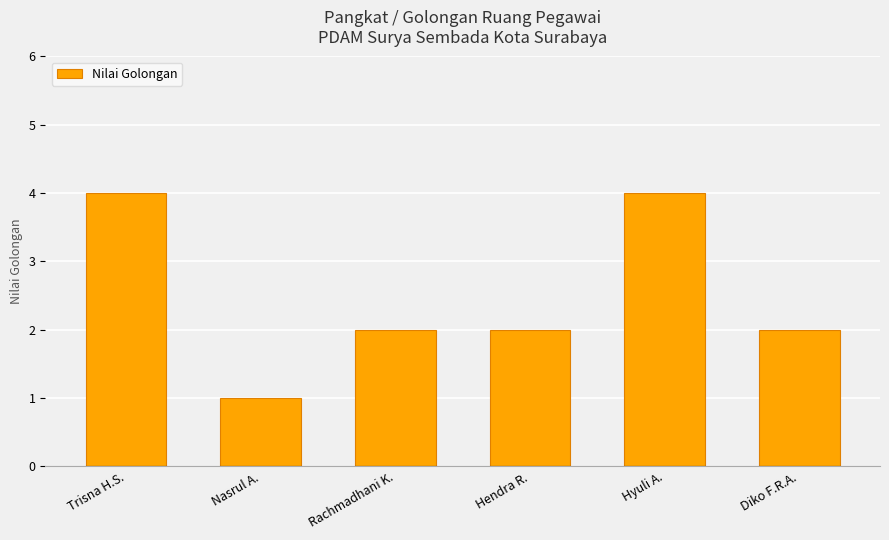

Reading right to left, extract all data points from this chart.

2	4	2	2	1	4